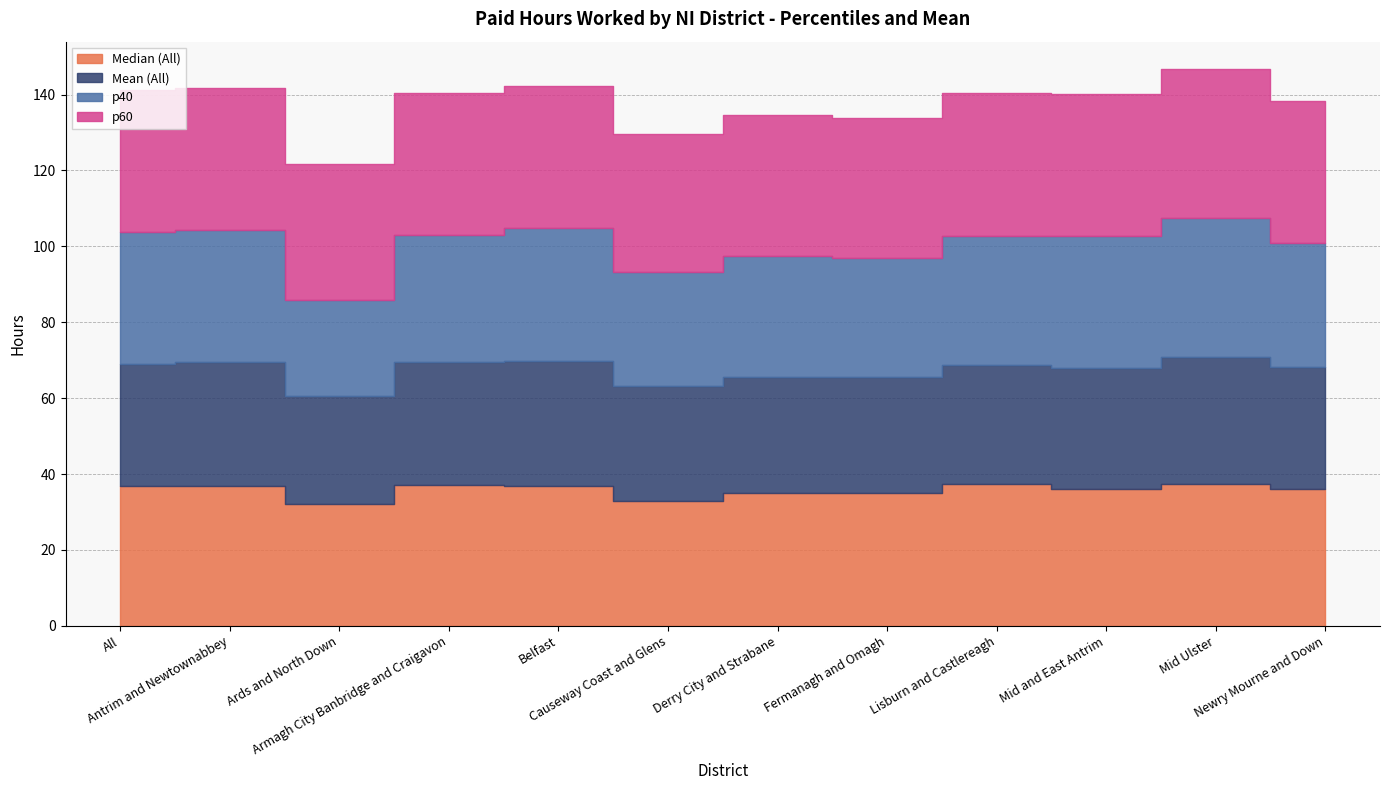

What is the average value of the Mean (All) series?

31.5